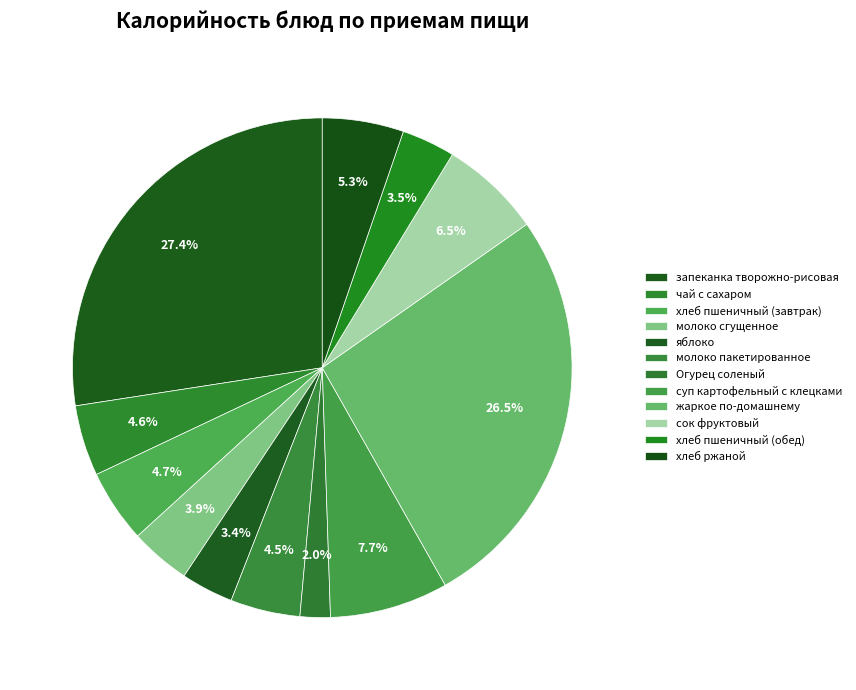

Which category has the biggest portion of the pie?

запеканка творожно-рисовая